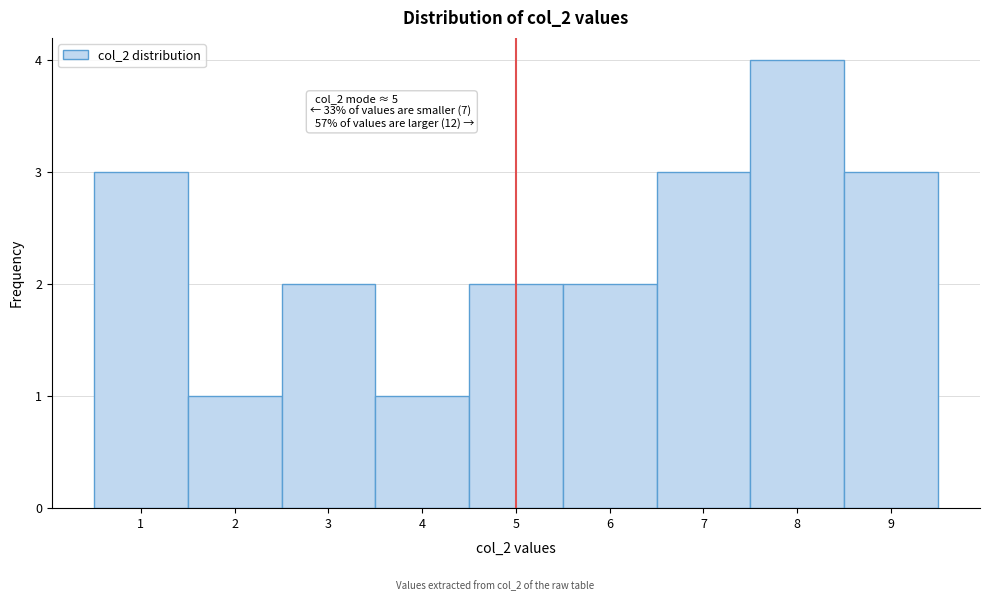

Over which range of the x-axis is the bar tallest?

7.5 to 8.5